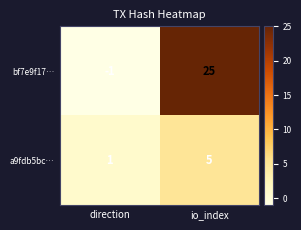

At which label is a9fdb5bc… closest to 3?

direction